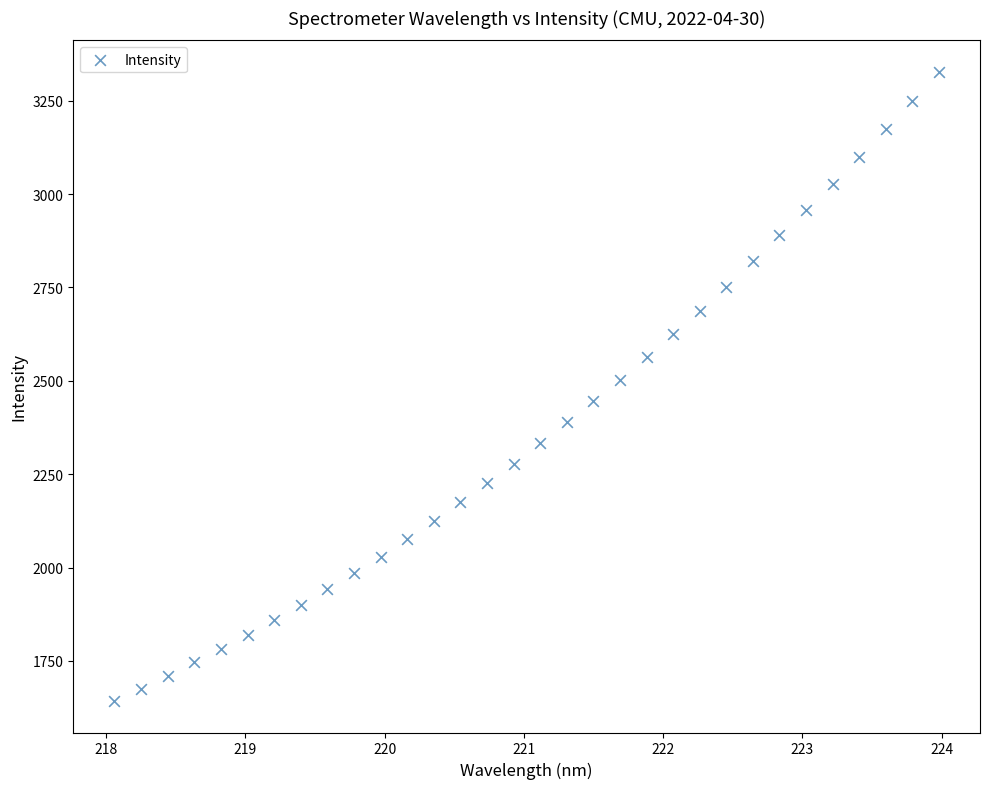

What is the range of Y values (max minus min)?

1684.7